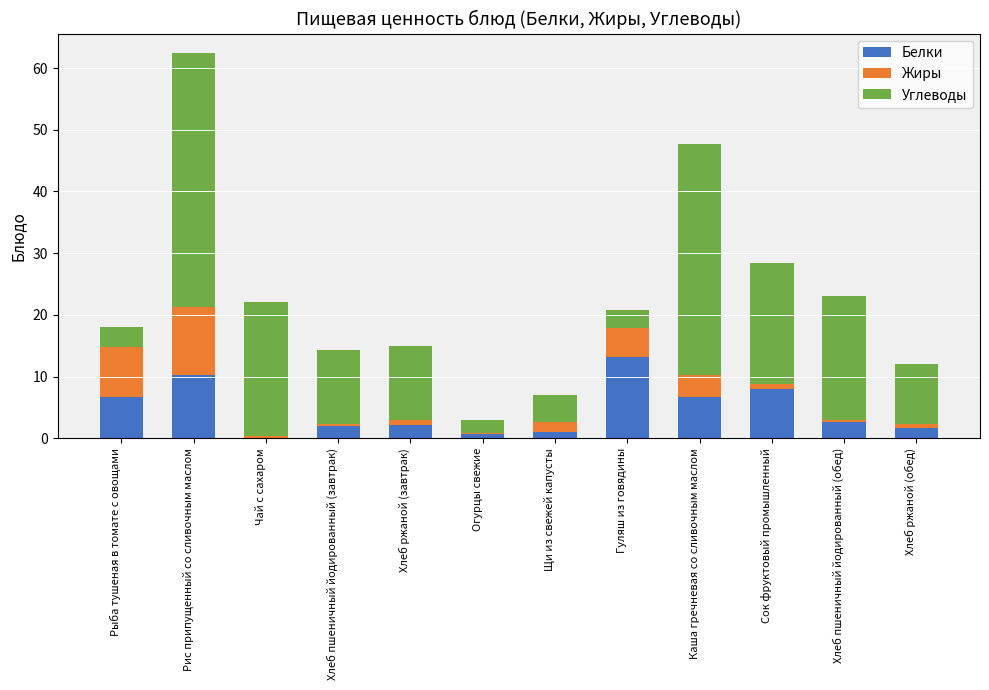

What is the sum of all Белки values?

55.1